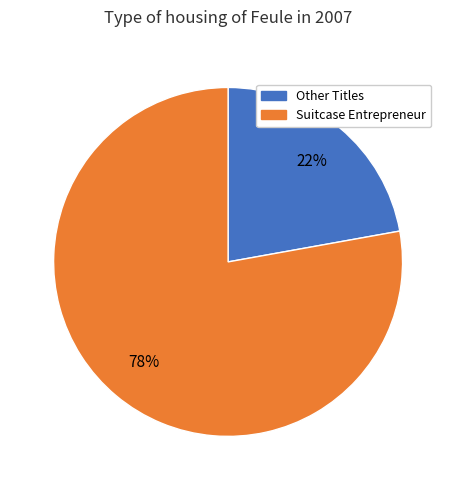

Is it true that Other Titles is 36% of the pie?

False